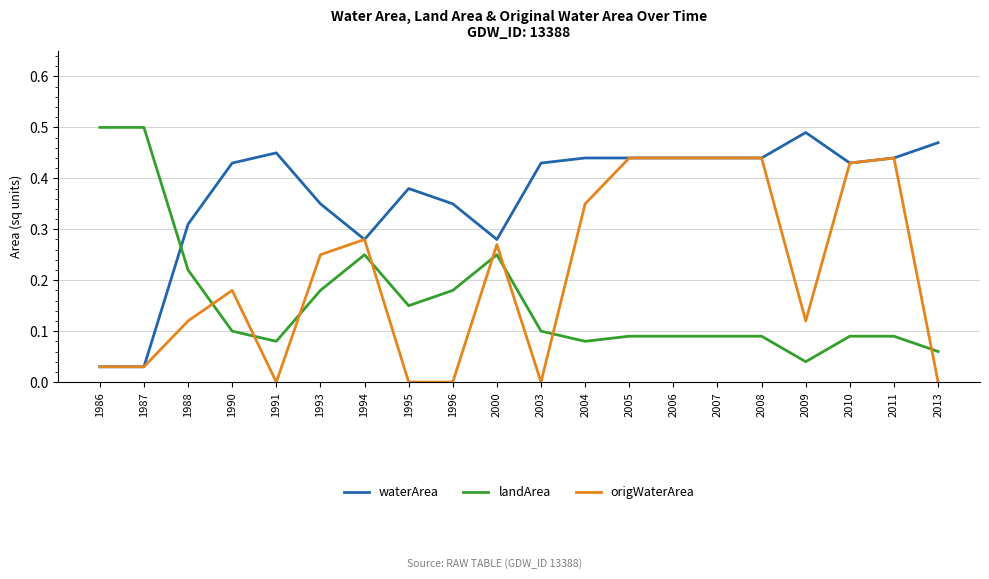

Between which two adjacent categories do landArea and waterArea first intersect?

1987 and 1988